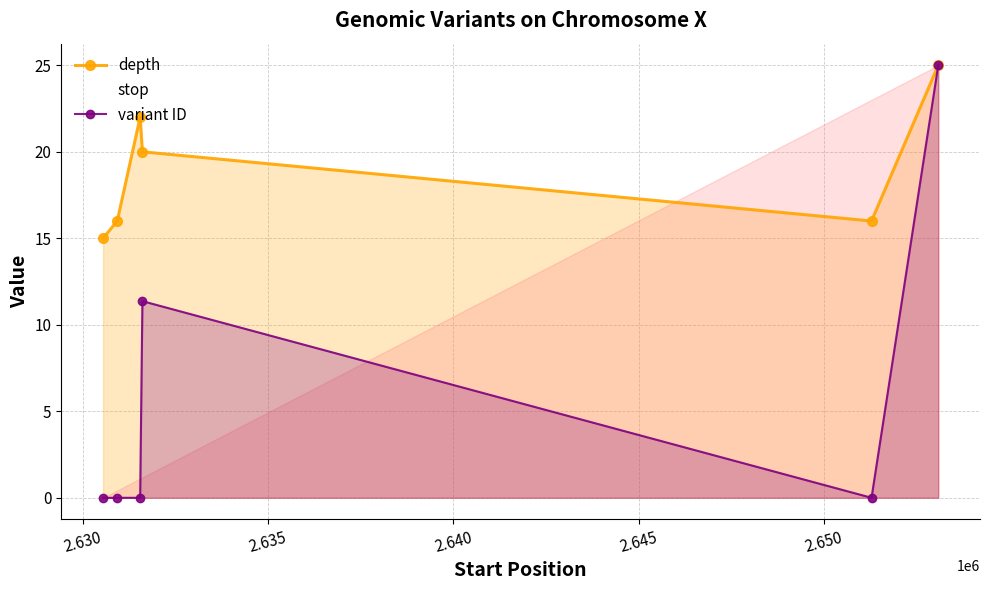

In depth, how many points are lower than both neighbors (excluding endpoints)?

1